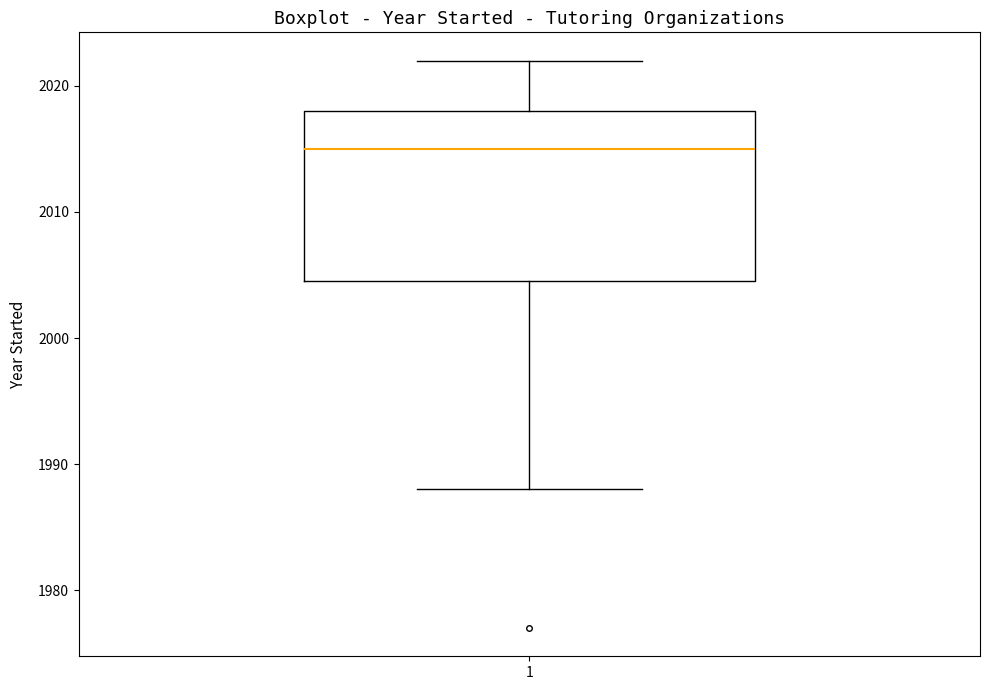

Transcribe this box plot: give where the median line is, the range the box spans, and where the two whiskers end, as read against the y-axis. The values are not printed on the chart, so give them approximately, as read against the axis.

median 2015, box 2005 to 2018, whiskers 1988 to 2022